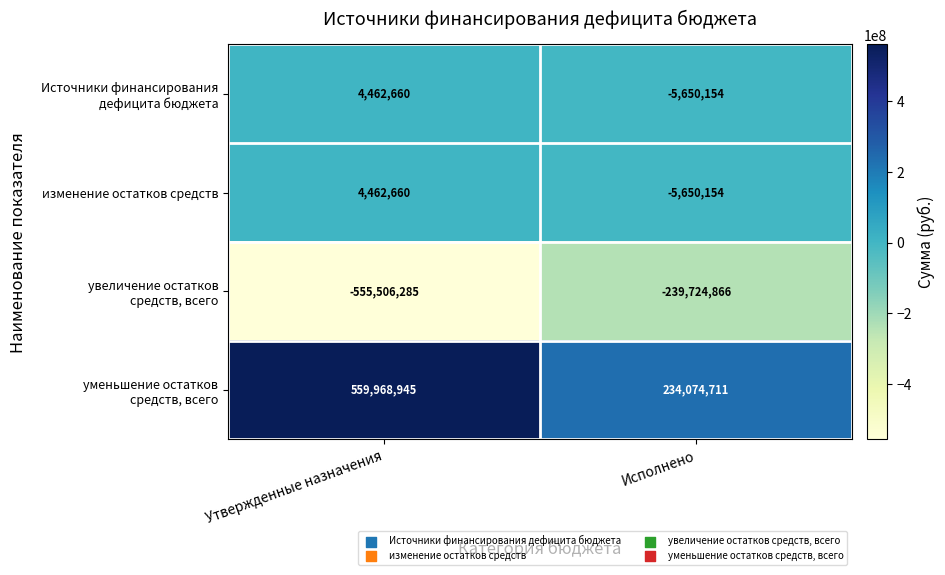

The value of изменение остатков средств at Исполнено is -5650154. True or false?

True